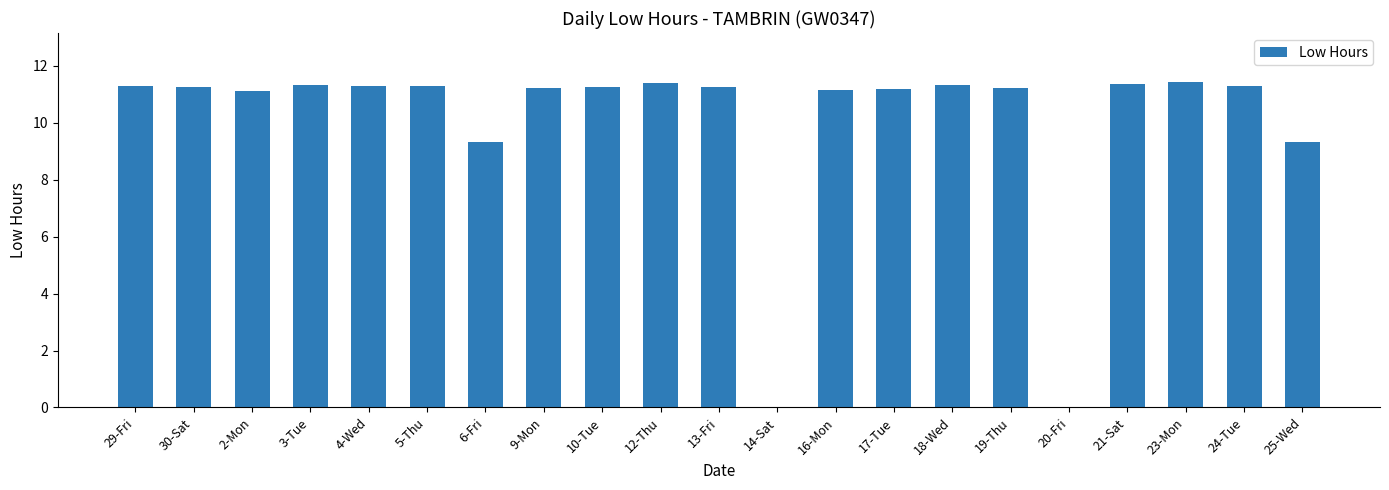

The value at 6-Fri is 9.3. True or false?

True